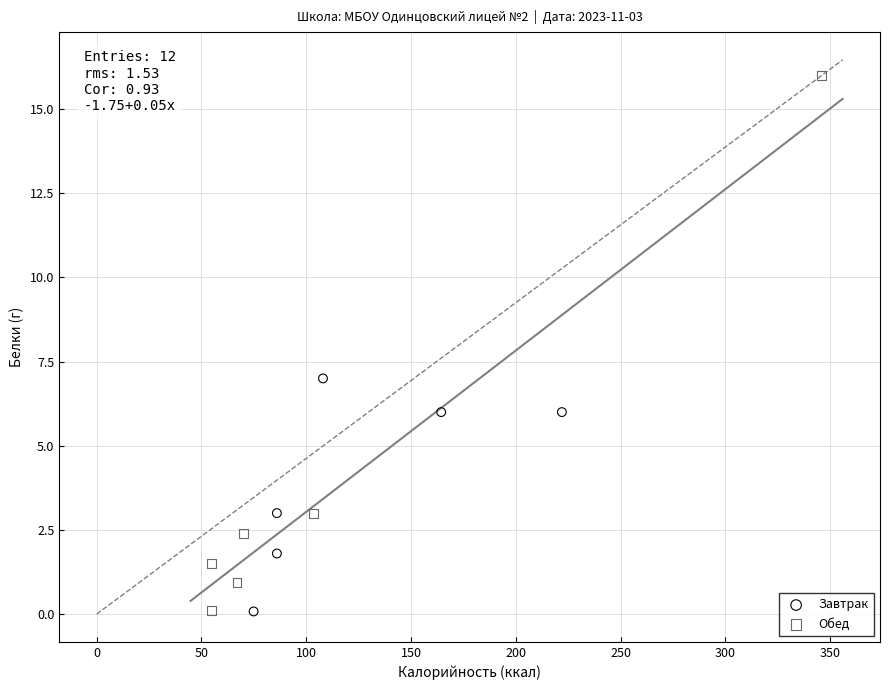

Which series has the largest Y range (max minus min)?

Обед